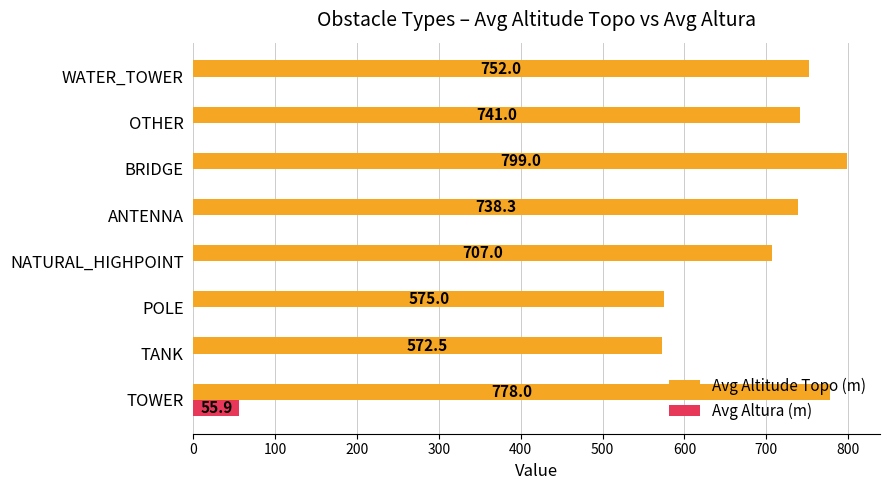

The value of Avg Altura (m) at BRIDGE is 0.0. True or false?

True